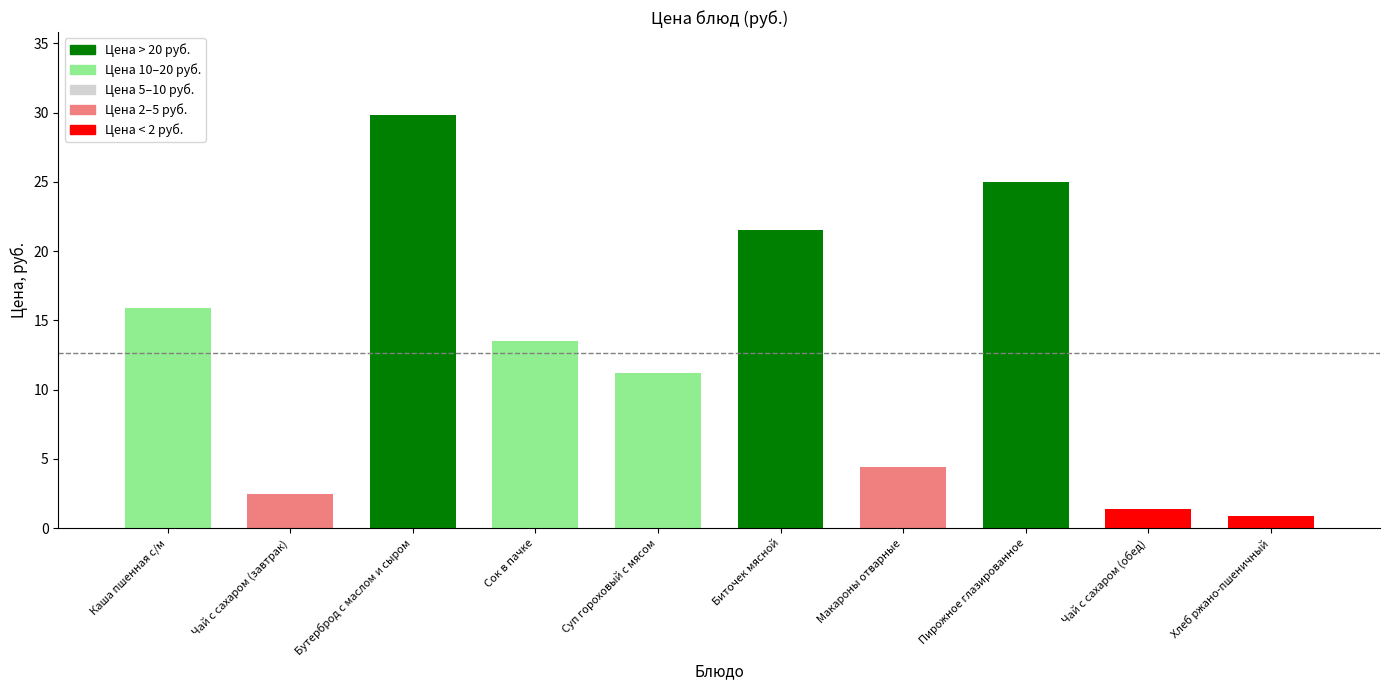

What is the average value?

12.6